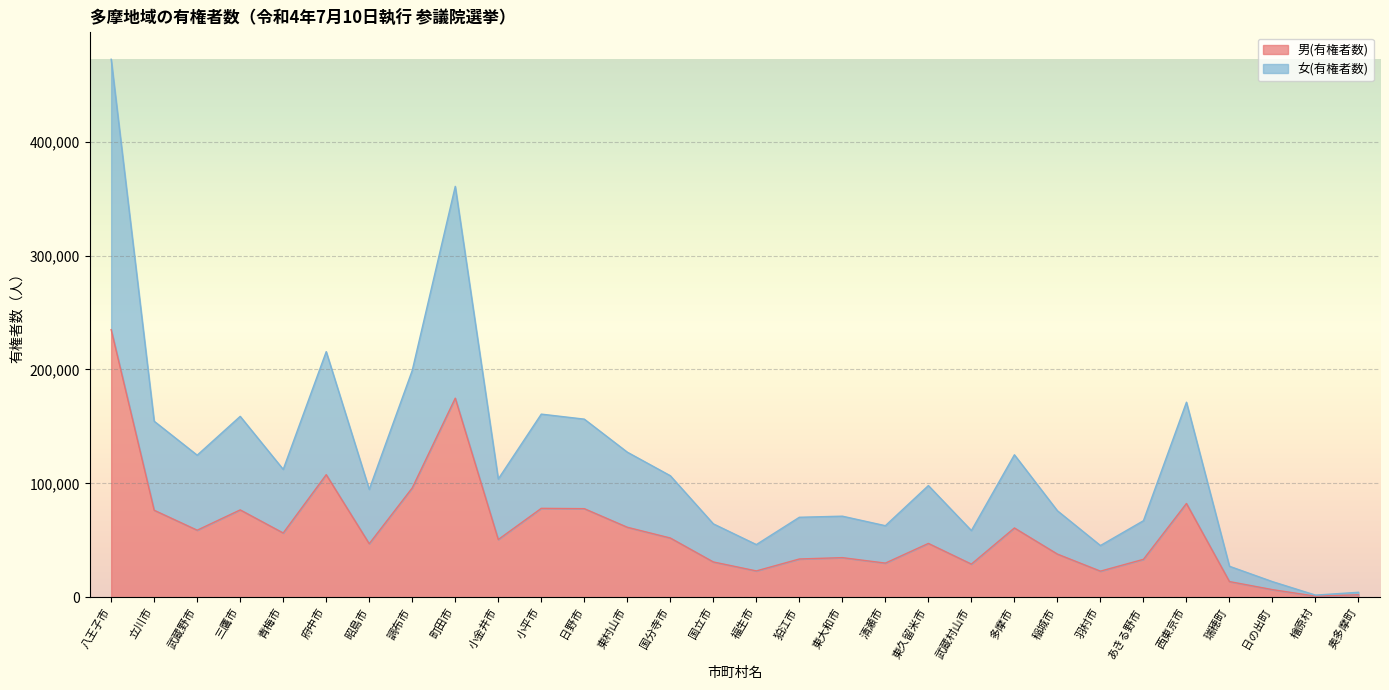

Which category has the highest value in the 女(有権者数) series?

八王子市